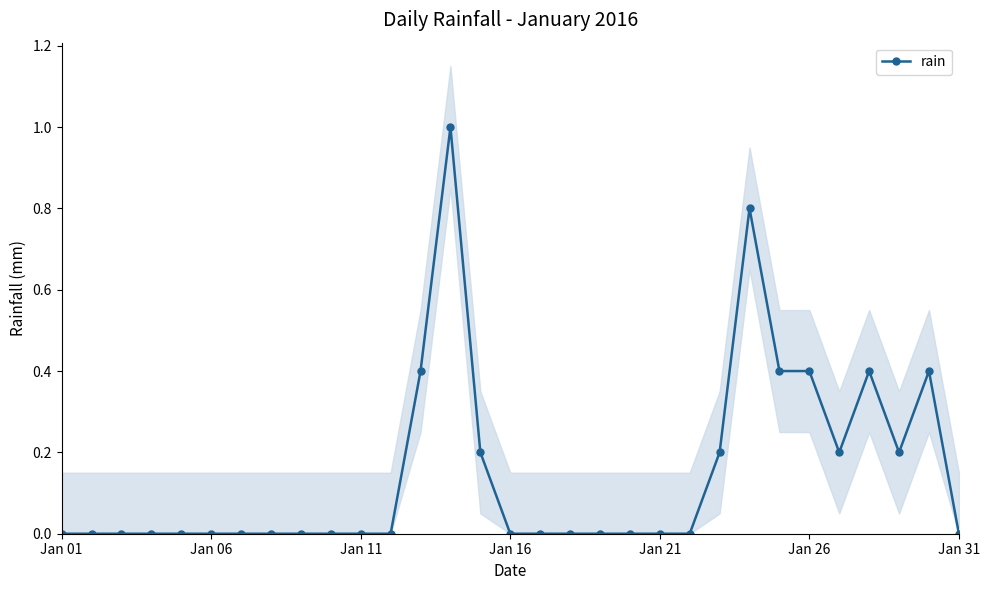

True or false: rain has a value of 0.0 at Jan 06.

True